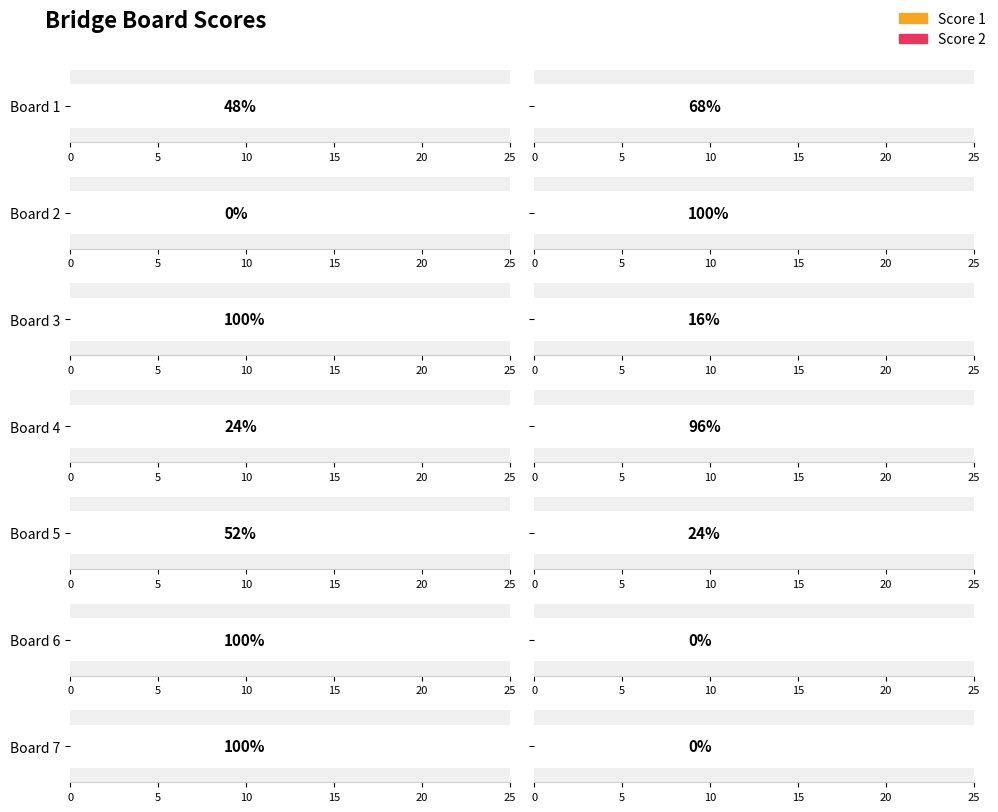

What is the value of the Score 1 bar at the 7th from the left?

25